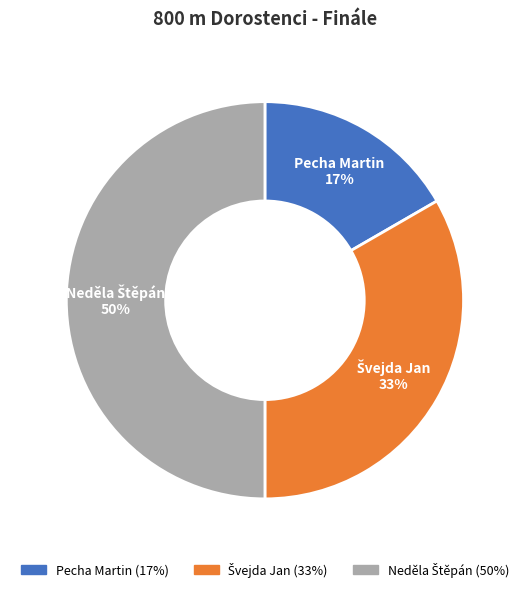

Count the number of slices in the pie.

3